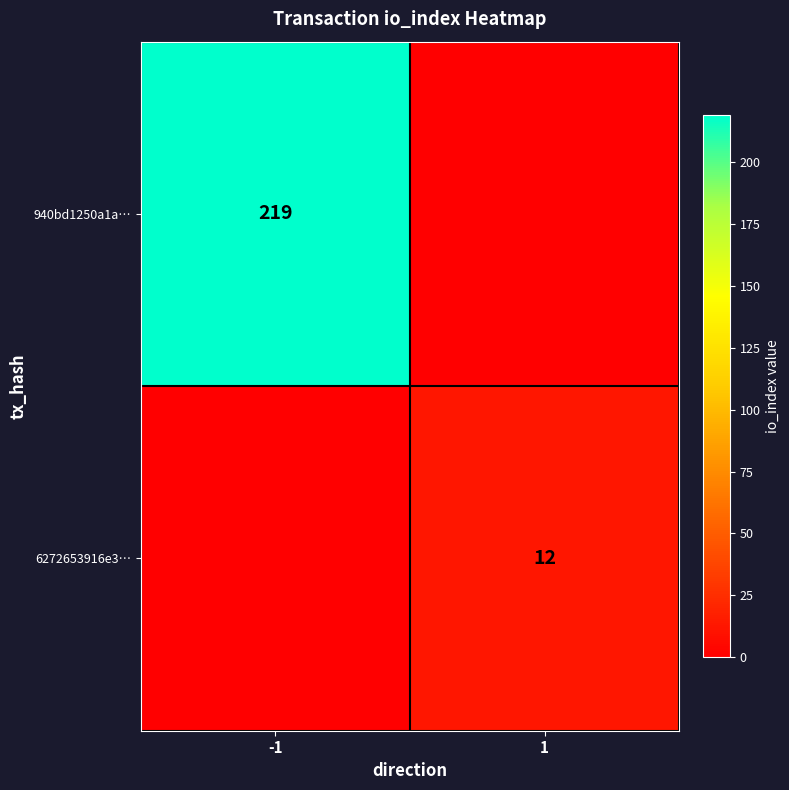

Is the value of 6272653916e3… at 1 greater than the value of 940bd1250a1a… at -1?

No